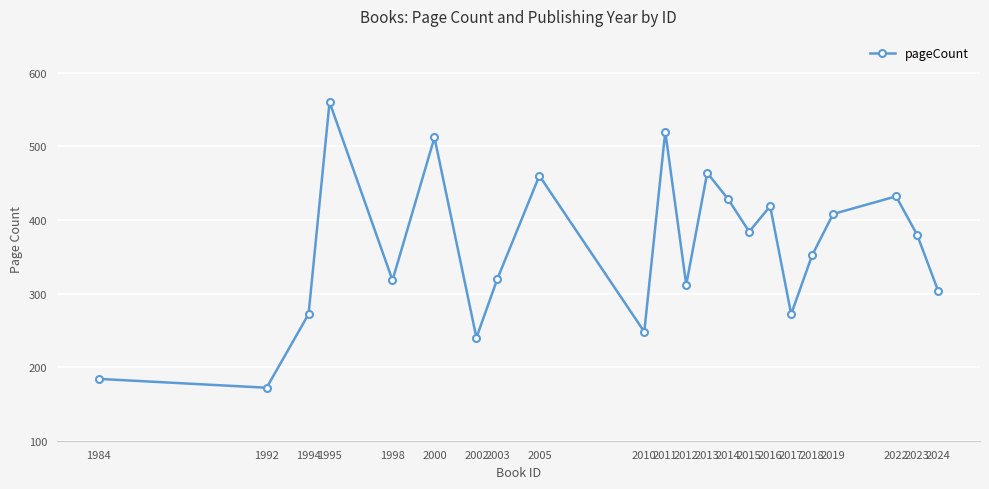

What is the difference between the maximum and minimum values?

388.0